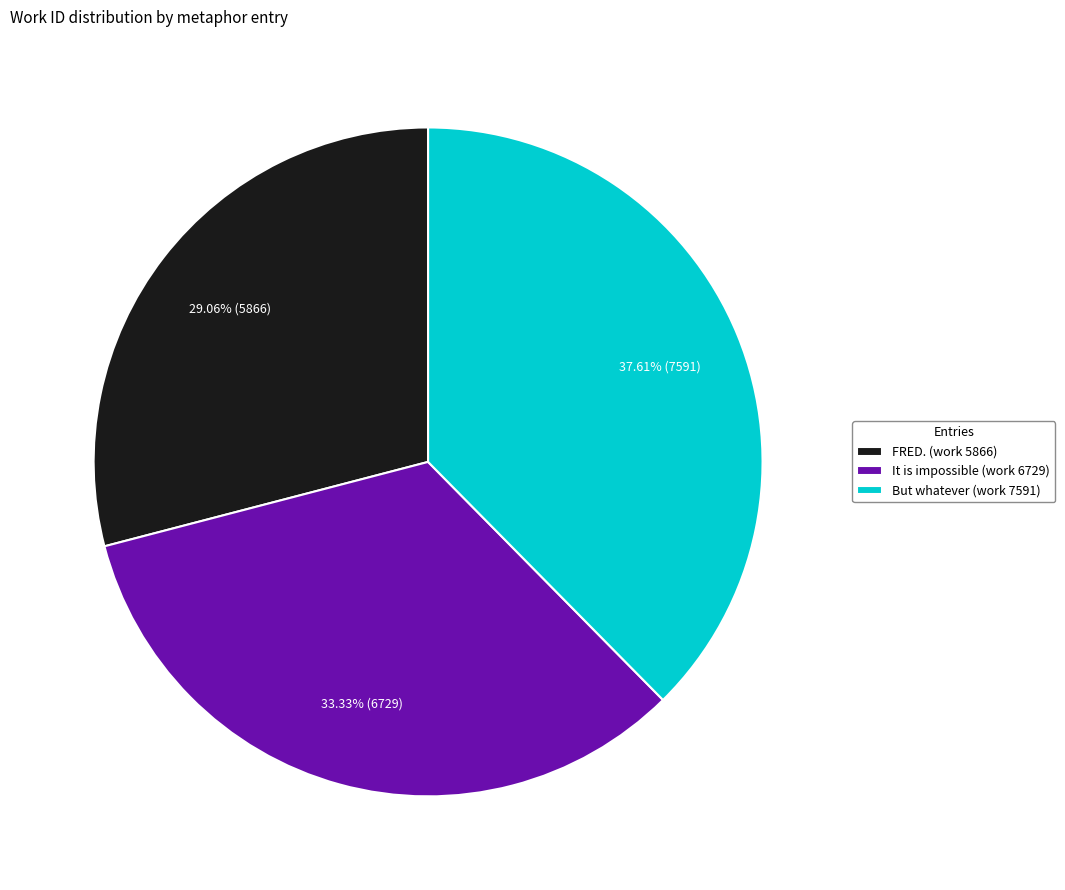

Count the number of slices in the pie.

3